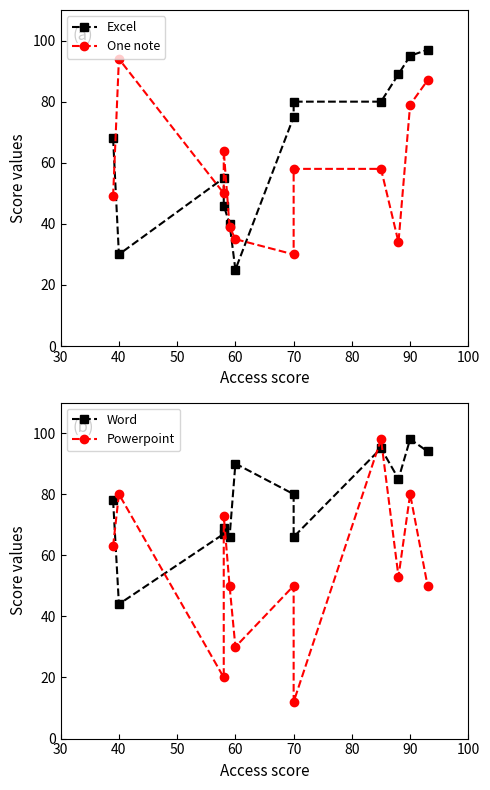

Between 30 and 80, which series saw the biggest shift?

Excel